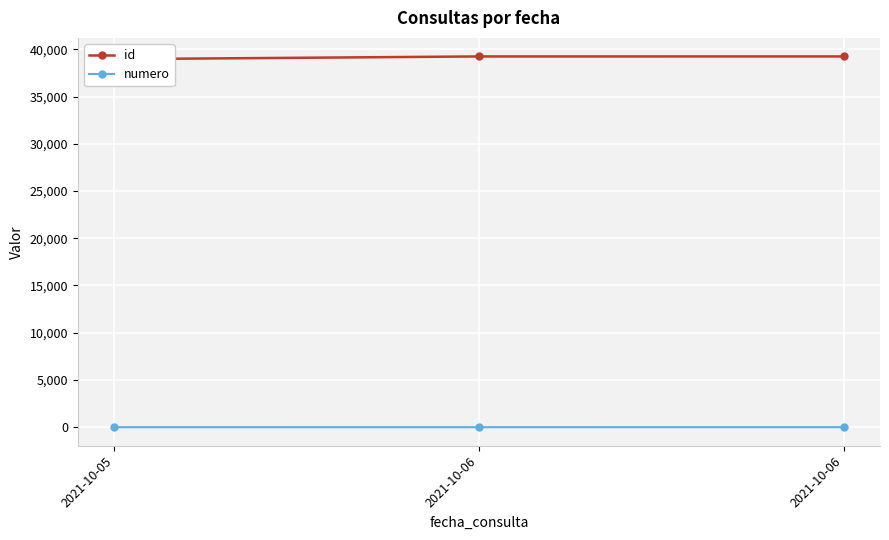

What is the difference between the numero values at 2021-10-05 and 2021-10-06?

2